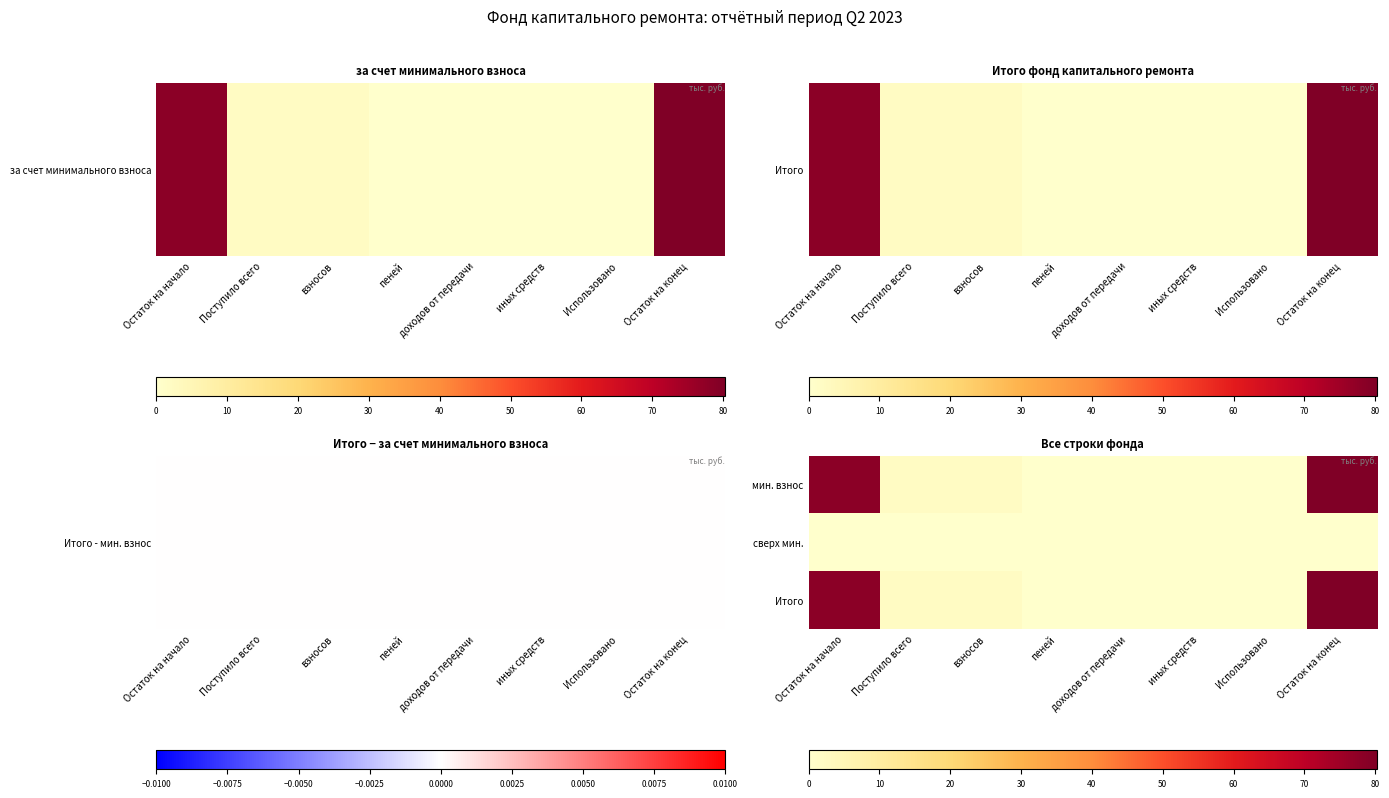

Which category has the lowest value across all series?

пеней